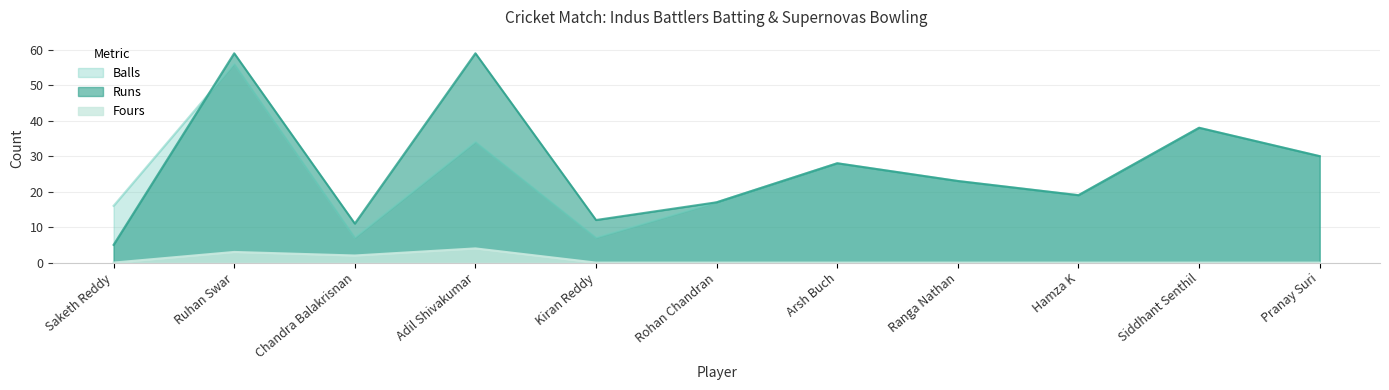

Is it true that Runs equals 55 at Siddhant Senthil?

False